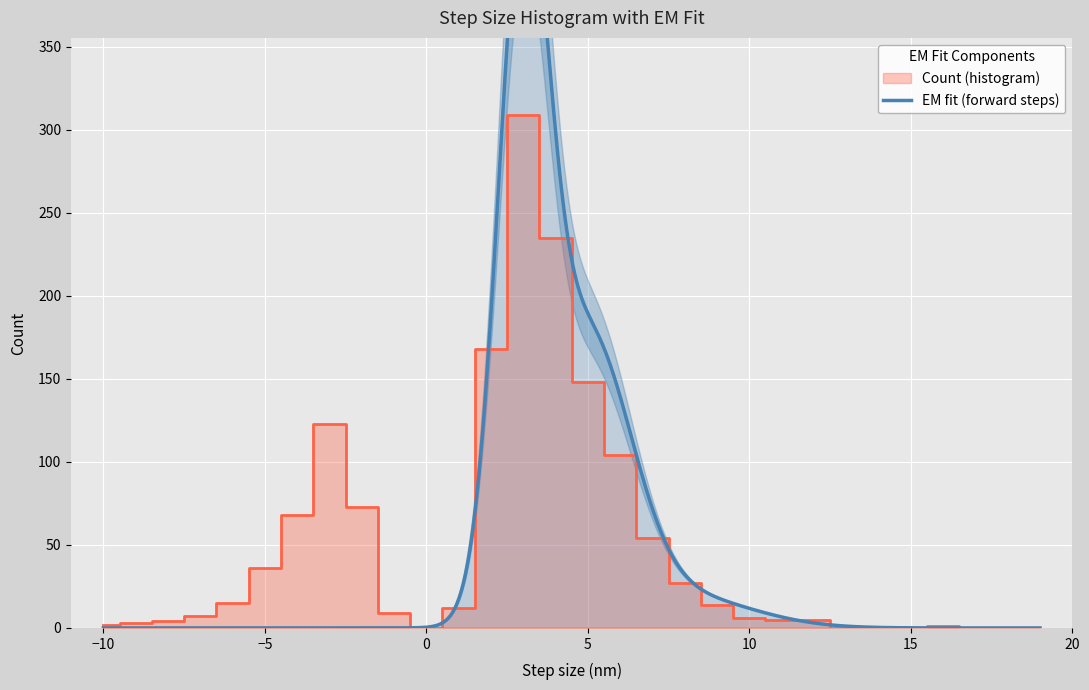

The chart shows a value of 25 at -6. True or false?

False